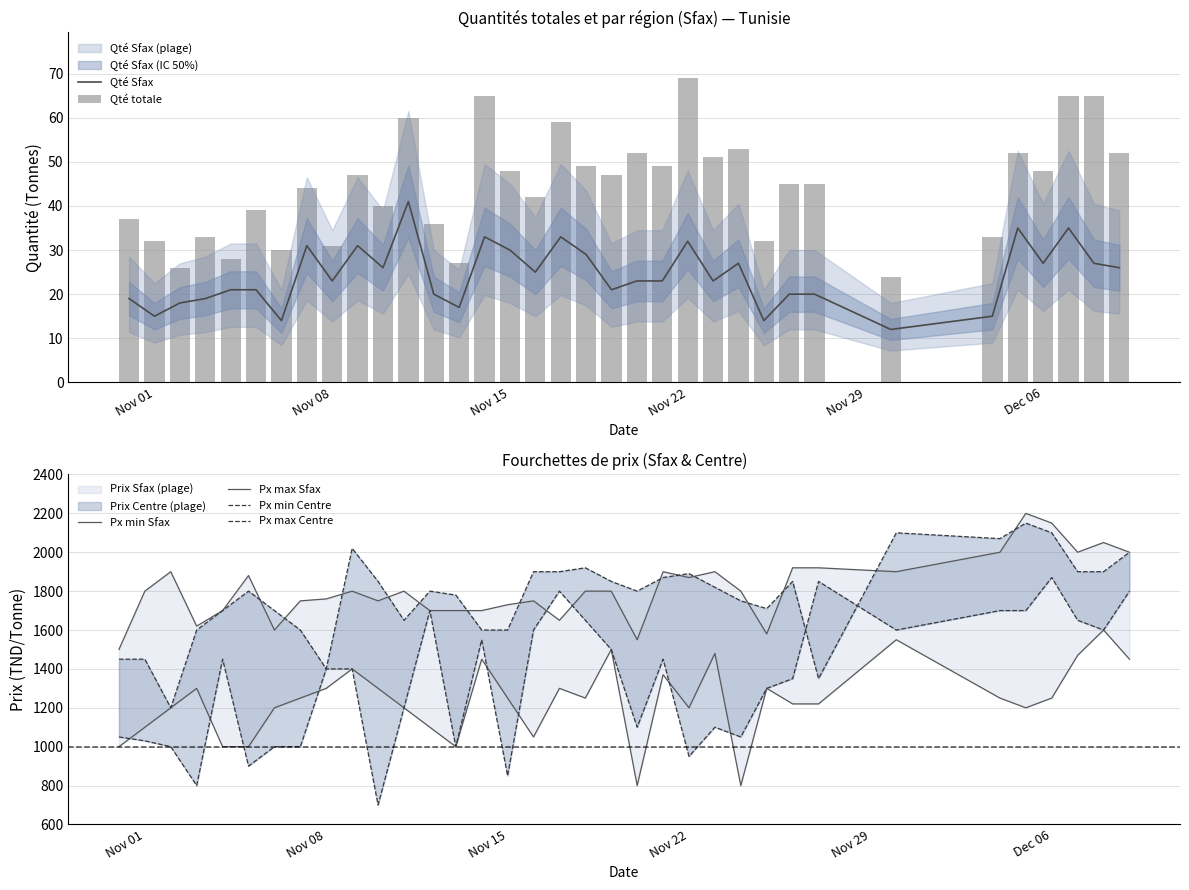

The value of Qté Sfax at Nov 22 is 32. True or false?

True